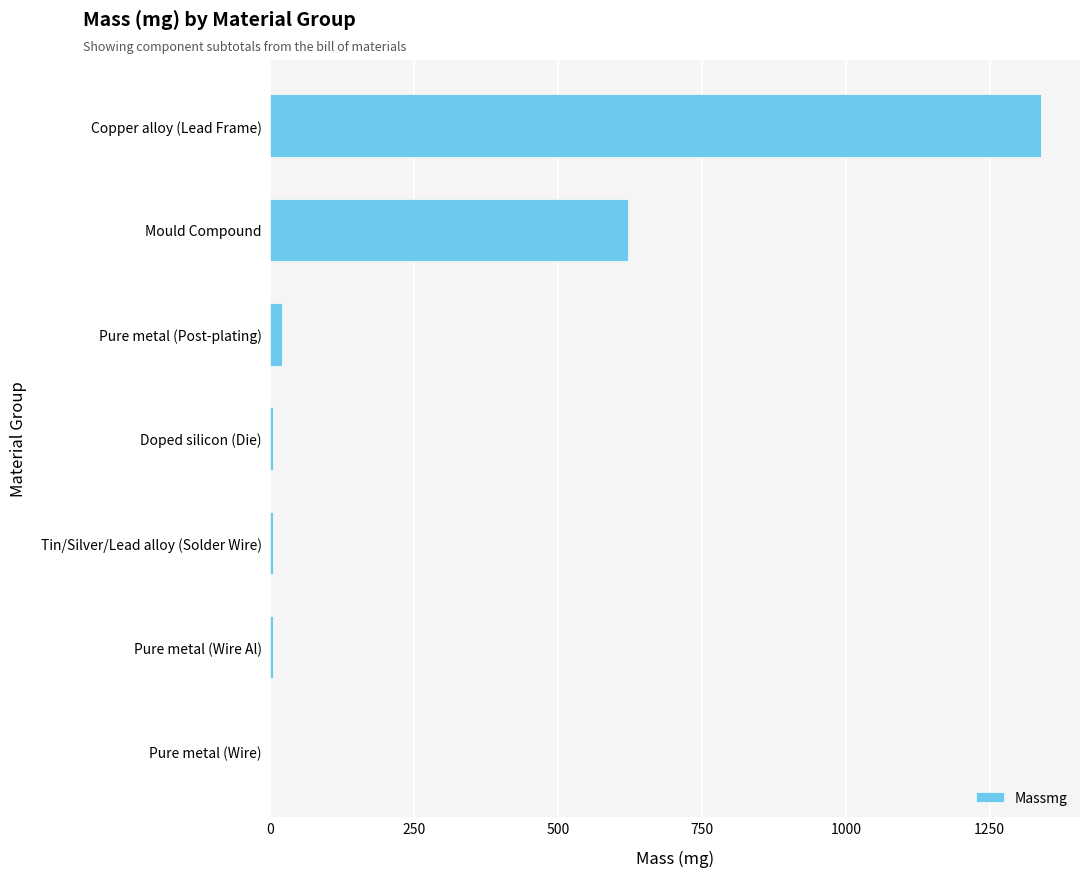

Between Mould Compound and Tin/Silver/Lead alloy (Solder Wire), which is larger?

Mould Compound